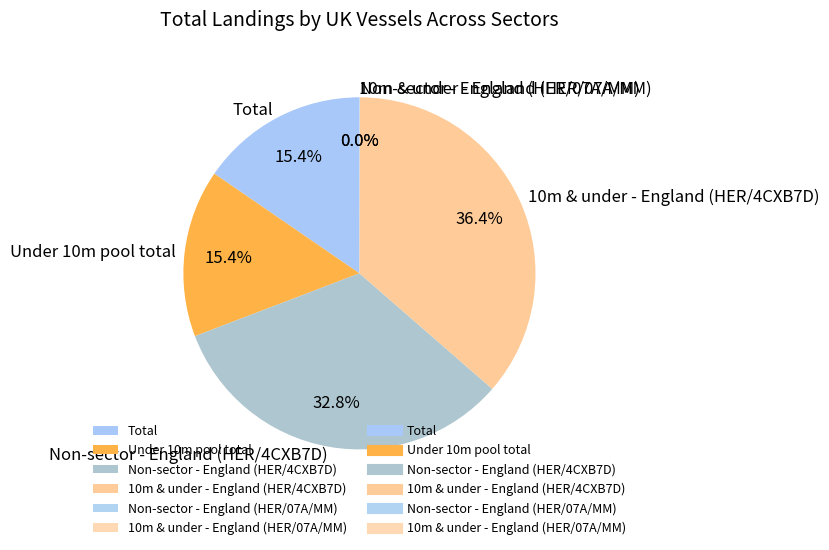

What portion of the pie excludes 10m & under - England (HER/4CXB7D)?

63.6%